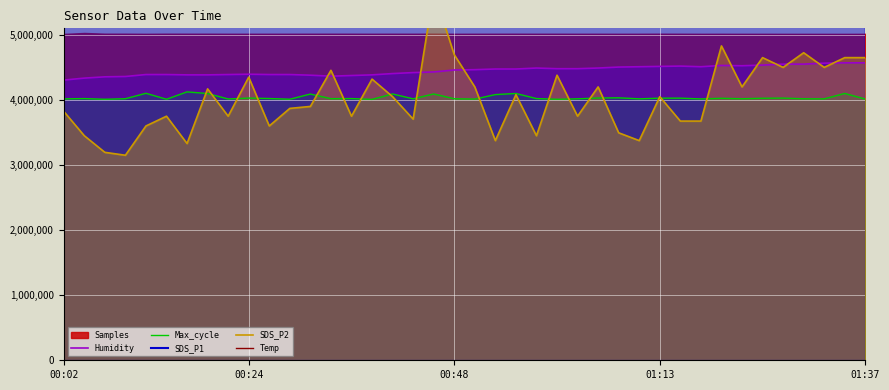

How many interior local valleys does the Max_cycle series have?

13